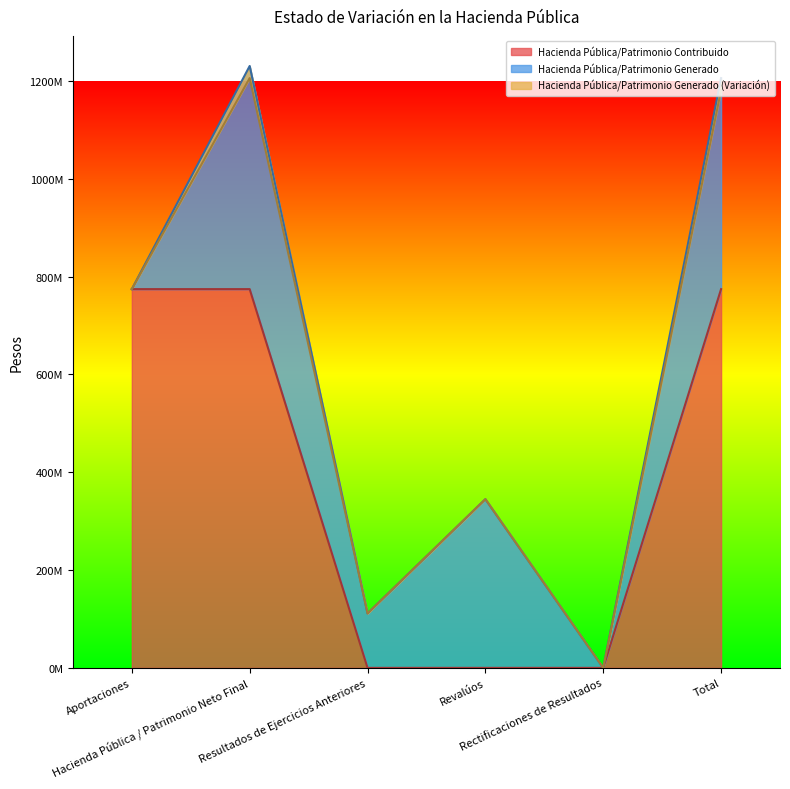

What are all the series names shown in the legend?

Hacienda Pública/Patrimonio Contribuido, Hacienda Pública/Patrimonio Generado, Hacienda Pública/Patrimonio Generado (Variación)